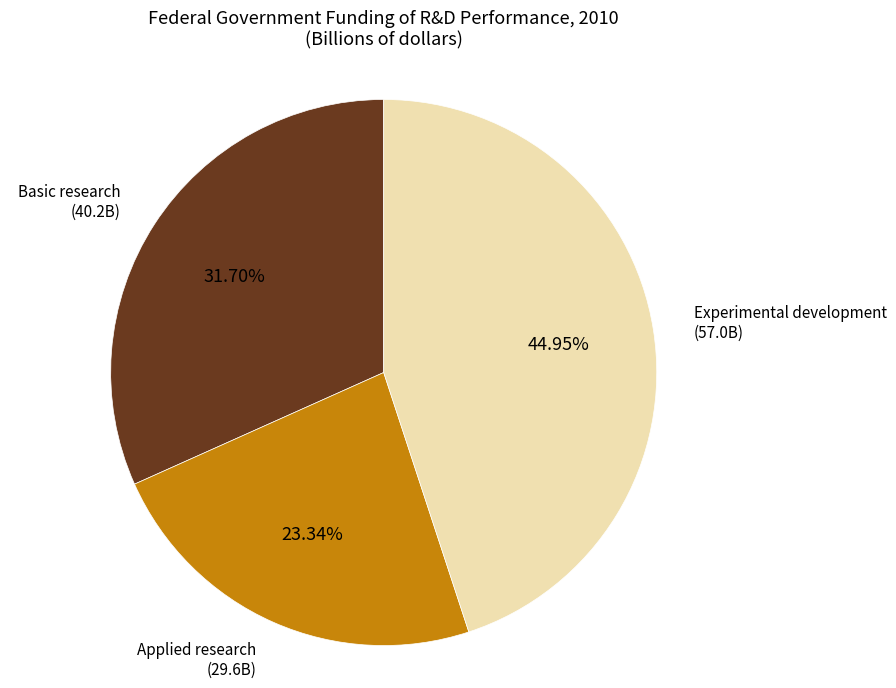

Is there any slice that represents more than half of the pie?

No